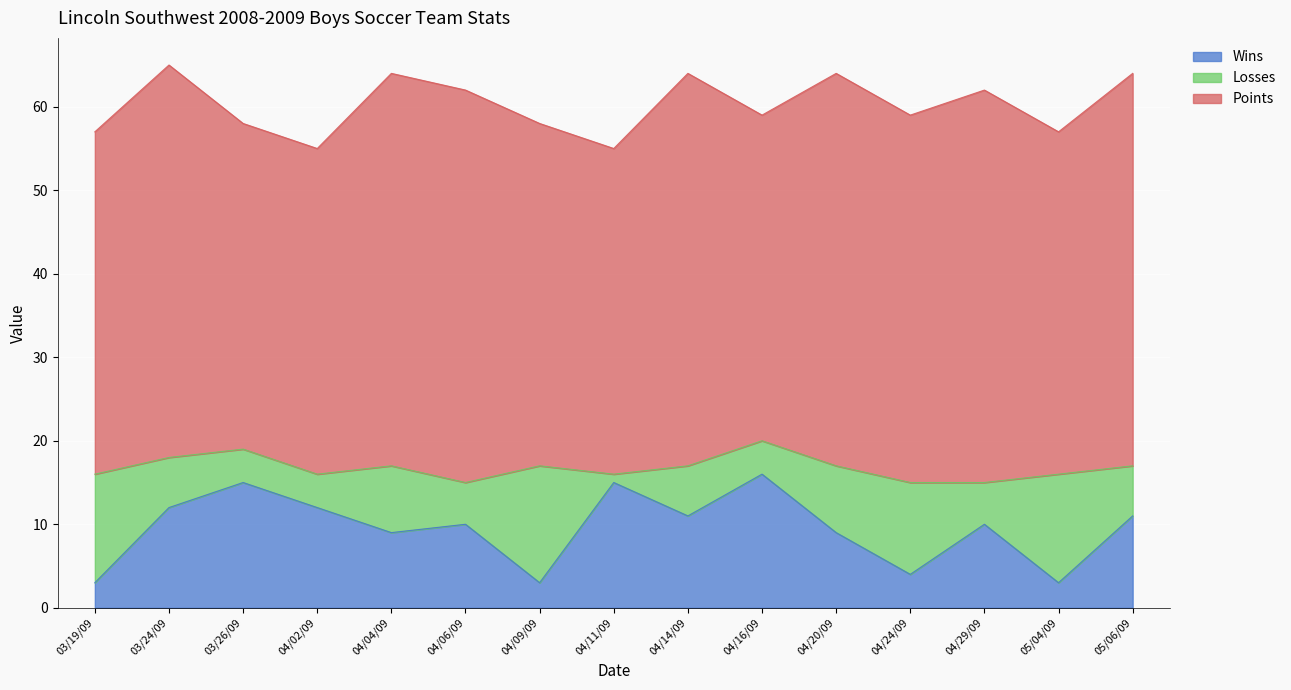

What is the label of the 8th point from the right?

04/11/09